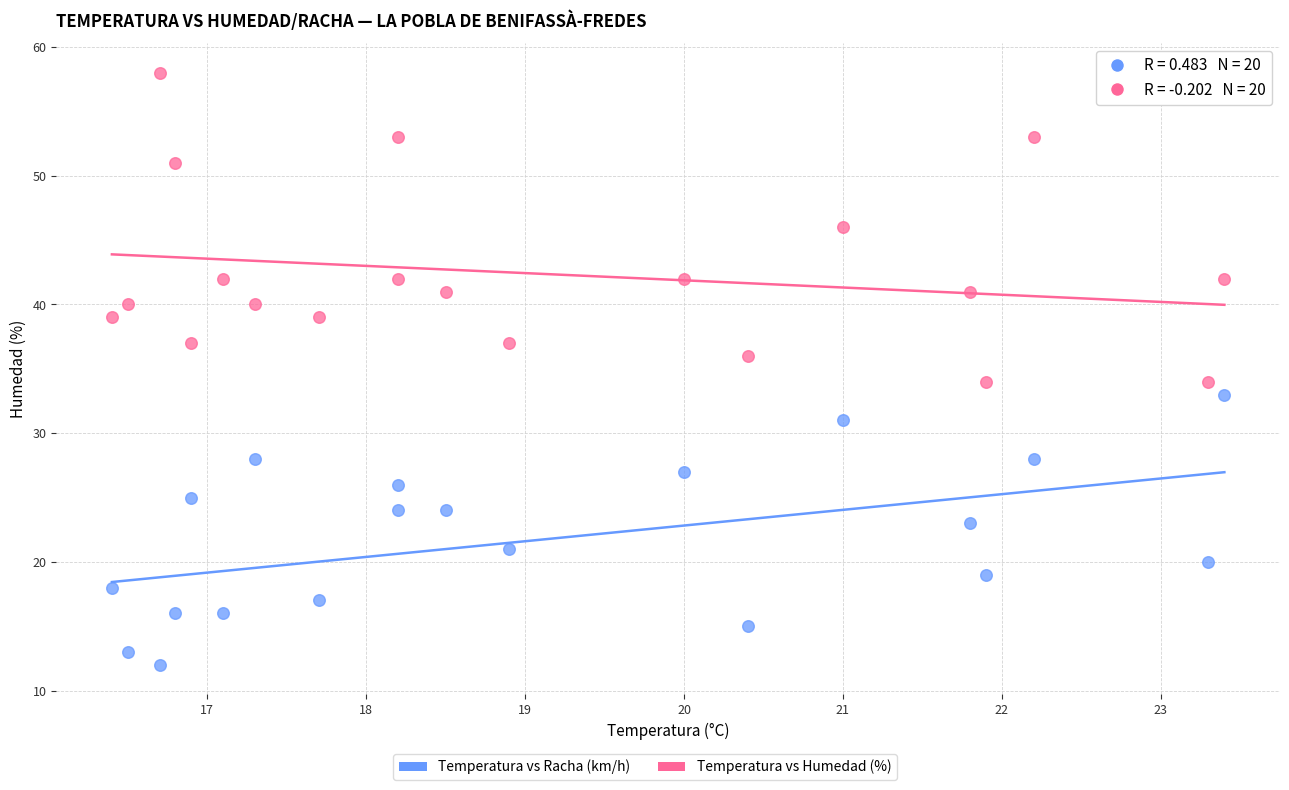

Across all data points, what is the range of Y values (max minus min)?

46